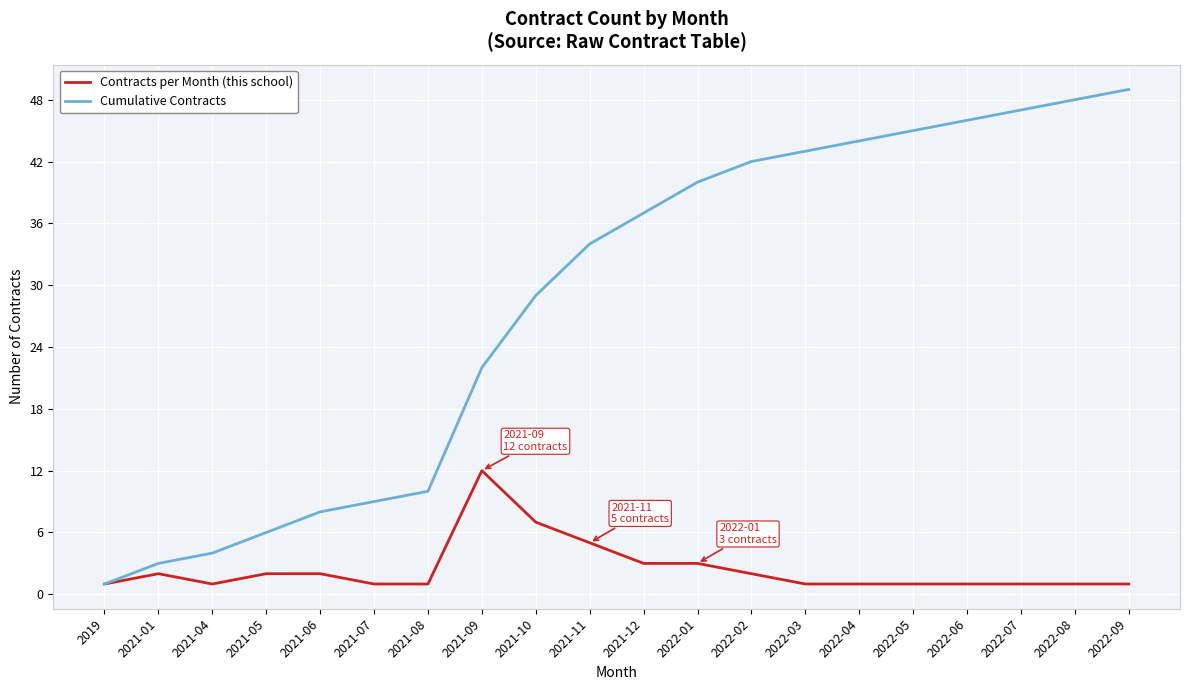

Rank the series by their average value, from highest to lowest.

Cumulative Contracts, Contracts per Month (this school)